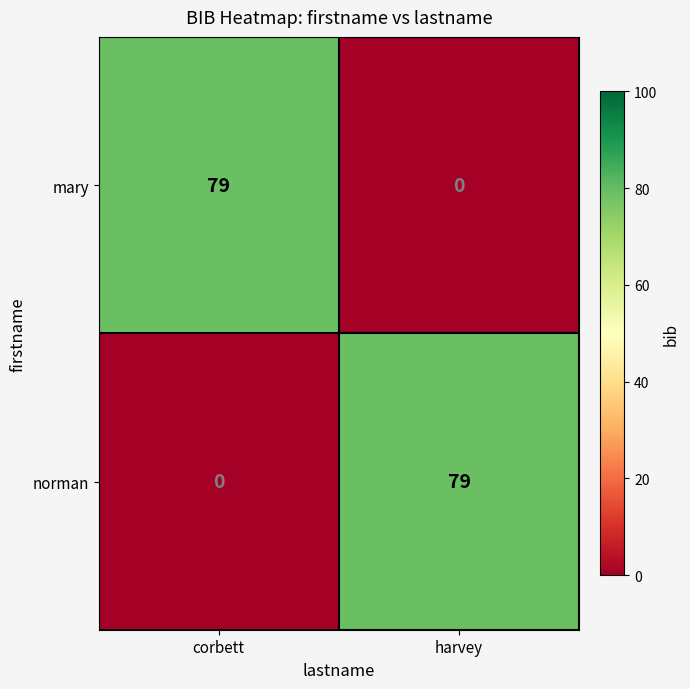

At how many categories does at least one series exceed 55?

2